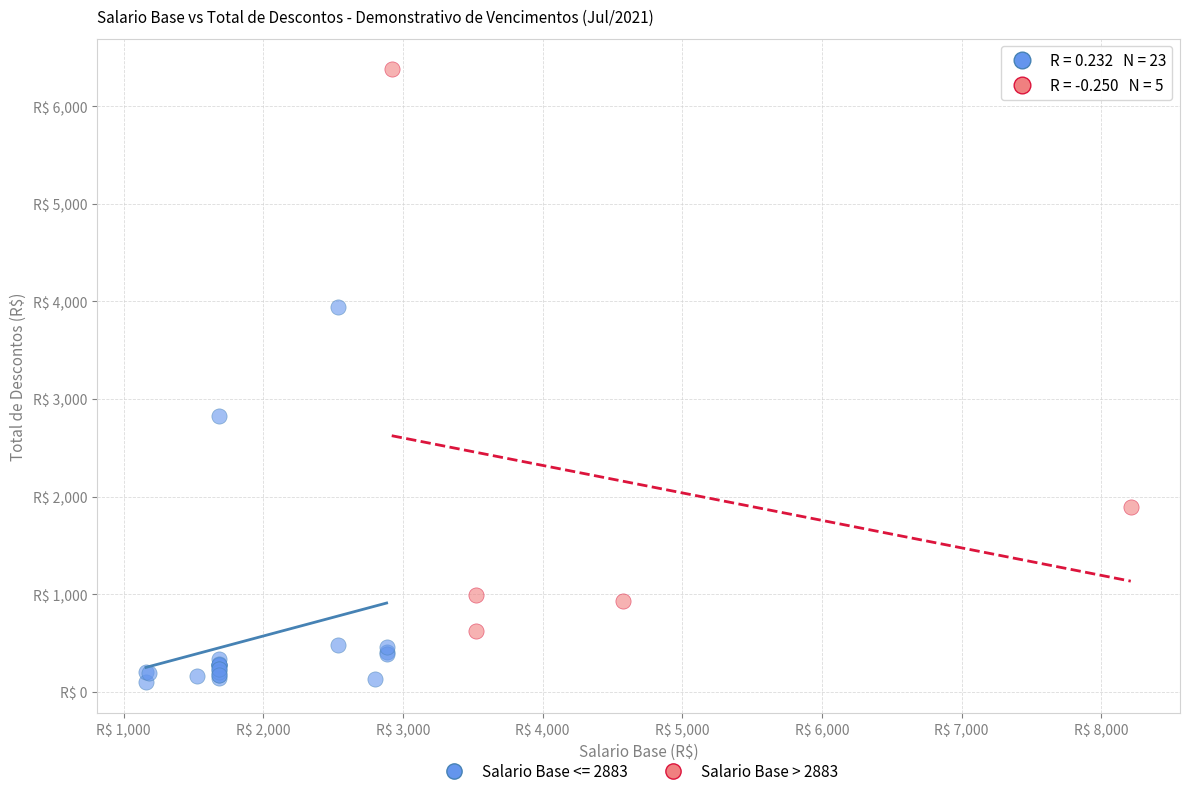

What are all the series names shown in the legend?

Salario Base <= 2883, Salario Base > 2883